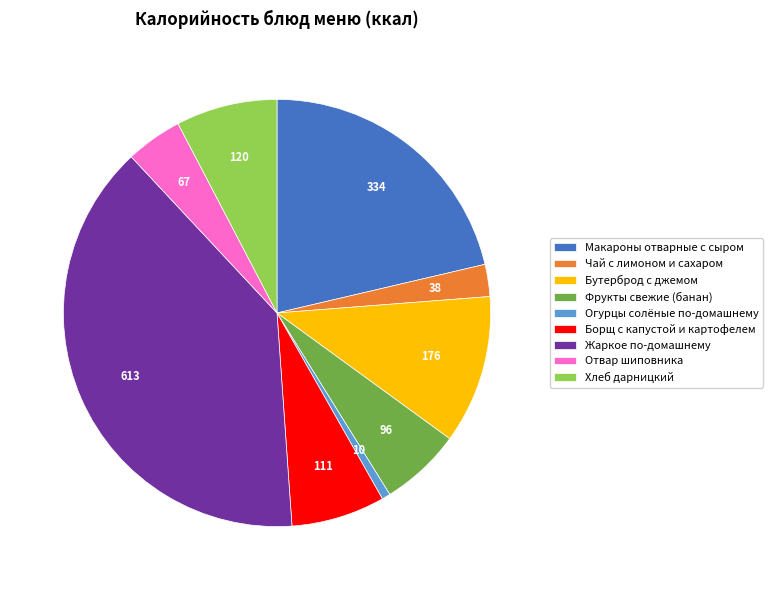

Is there a majority slice in this chart?

No